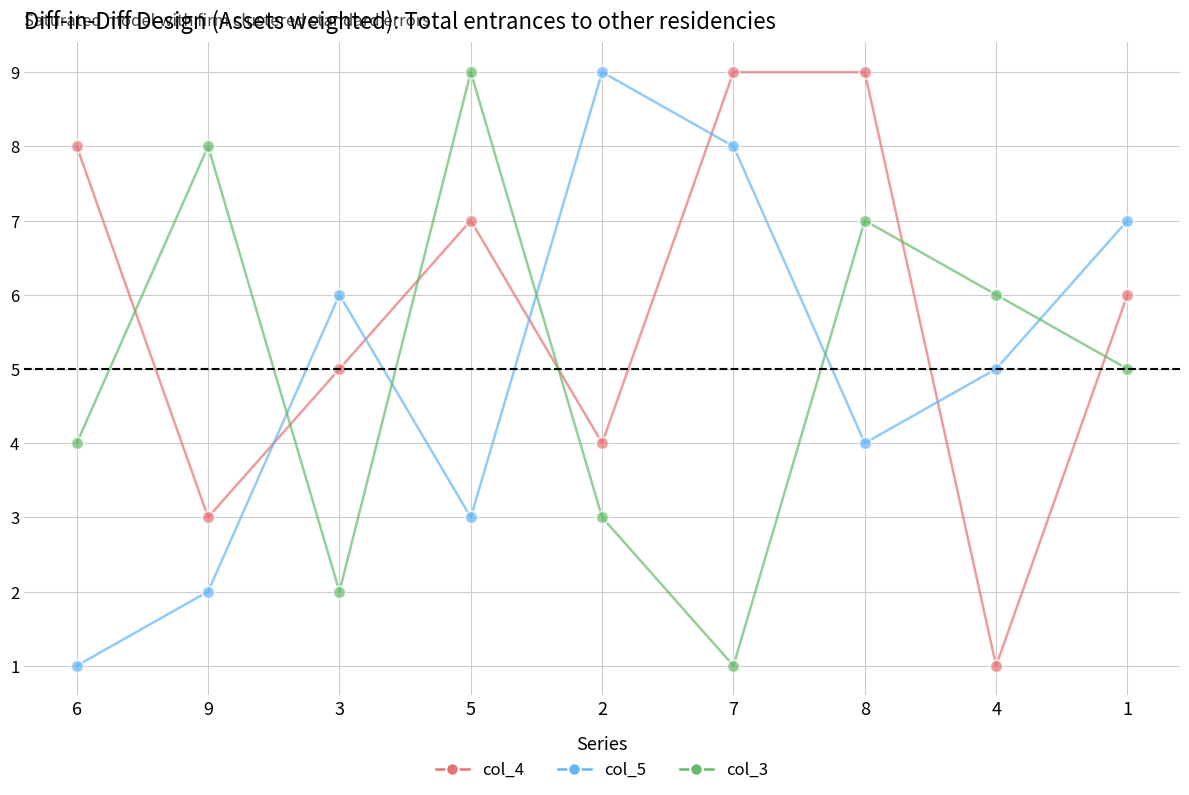

After their last crossing, which series has the higher values: col_3 or col_4?

col_4